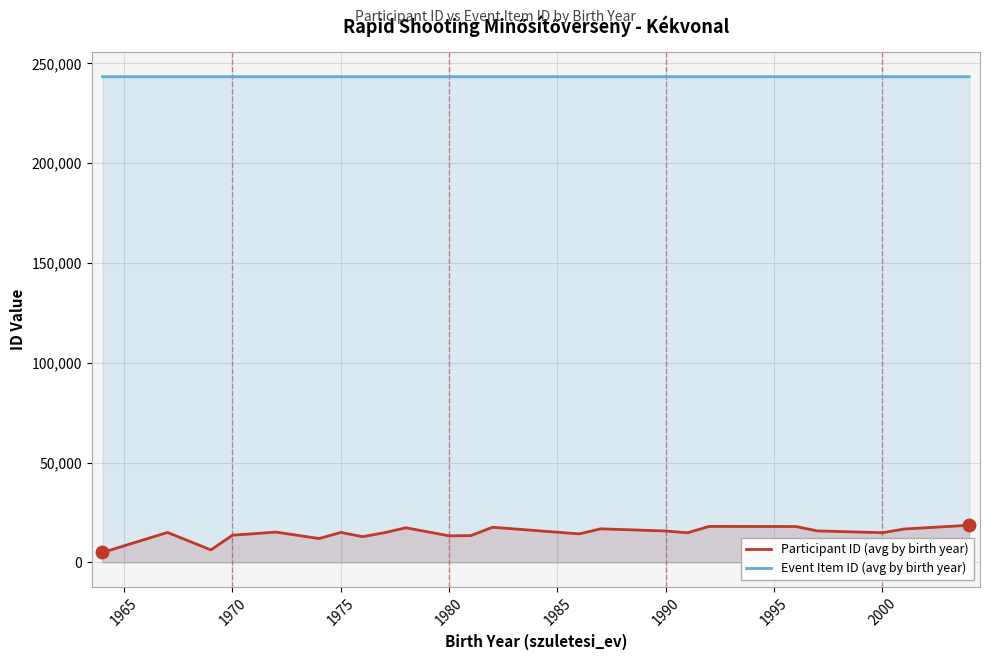

Which series has the widest spread of values?

Participant ID (avg by birth year)